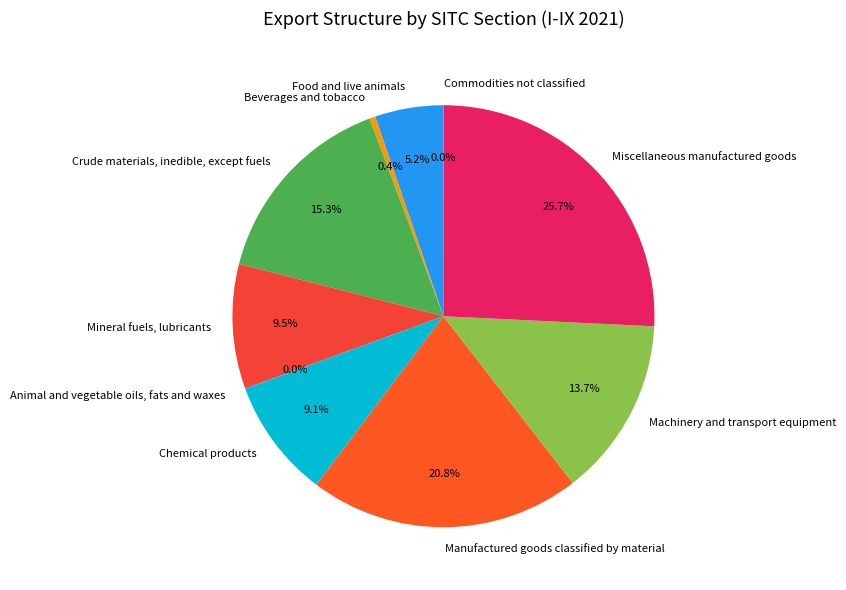

To the nearest percent, what is the difference between the Beverages and tobacco and Chemical products slice percentages?

9%